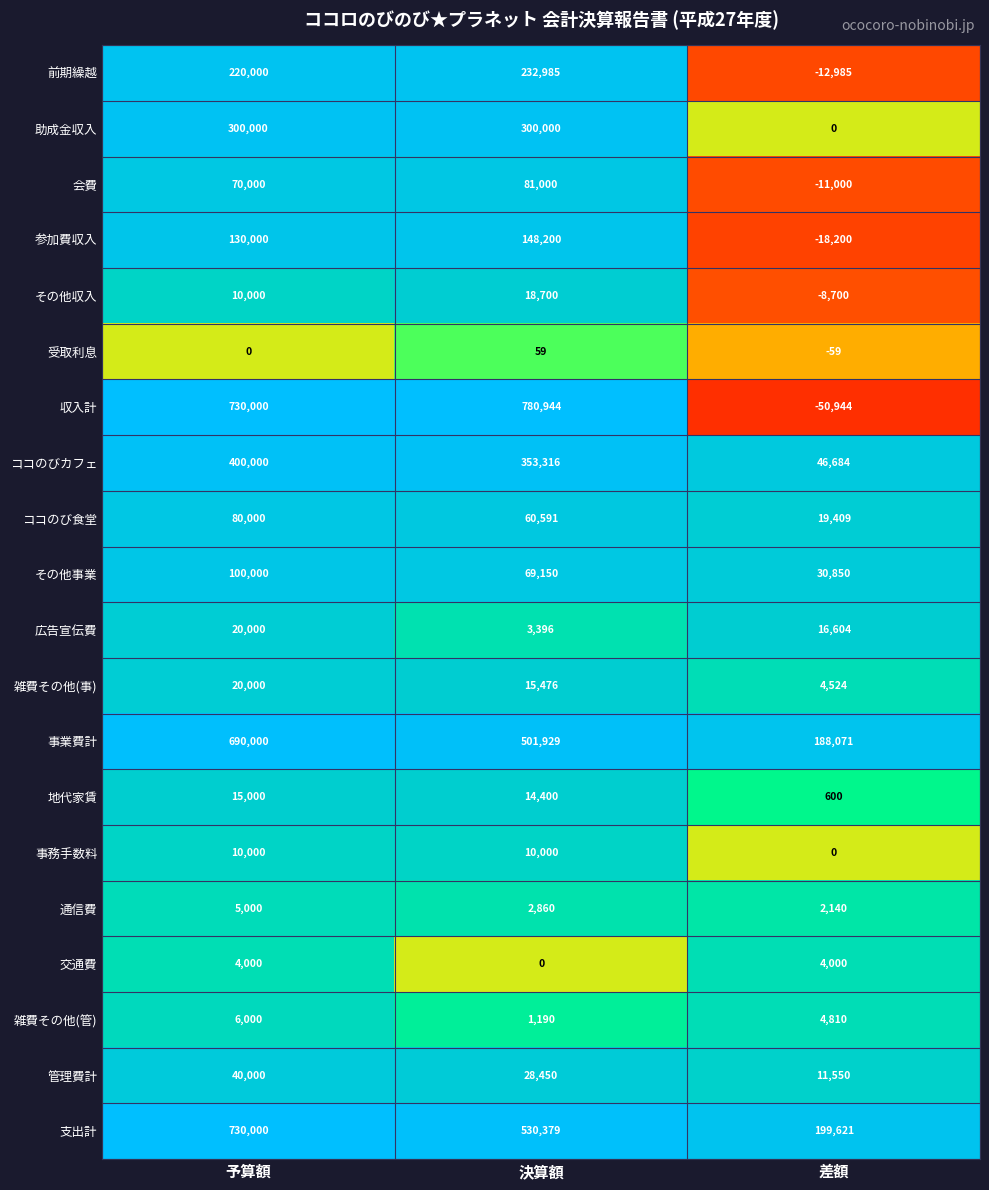

What is the difference between the highest and lowest values at 決算額?

780944